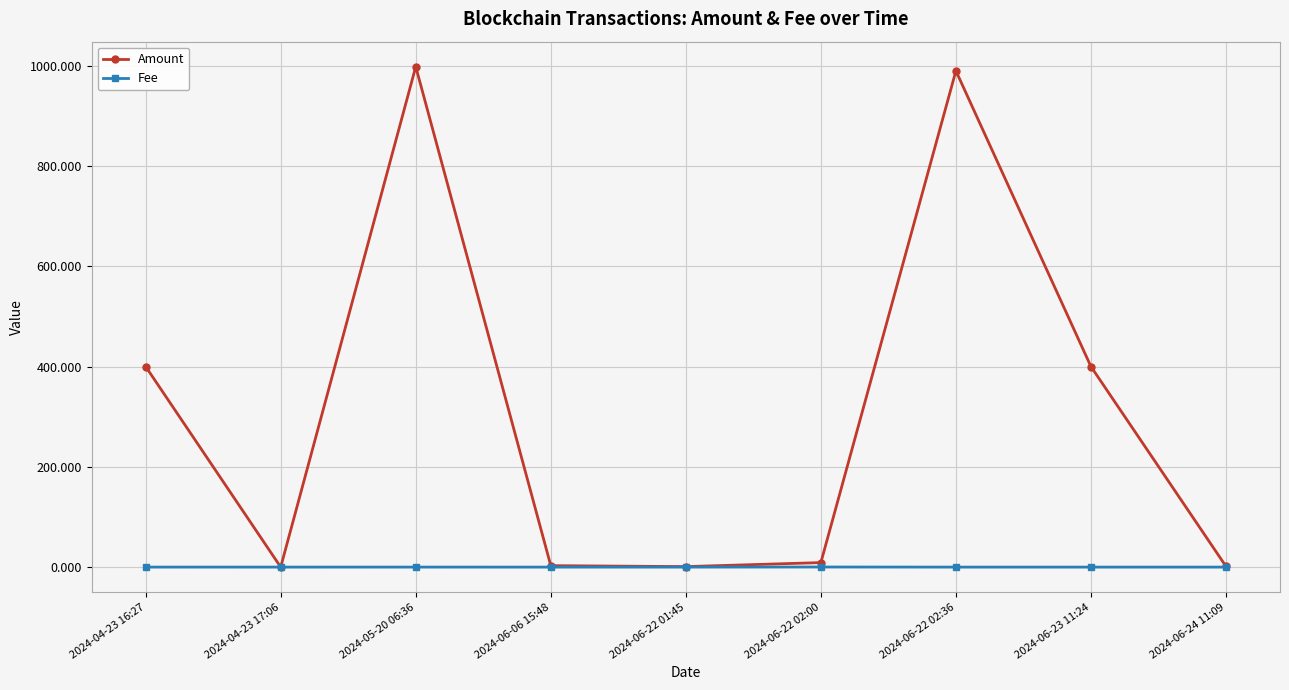

At which label does Amount first exceed 9?

2024-04-23 16:27